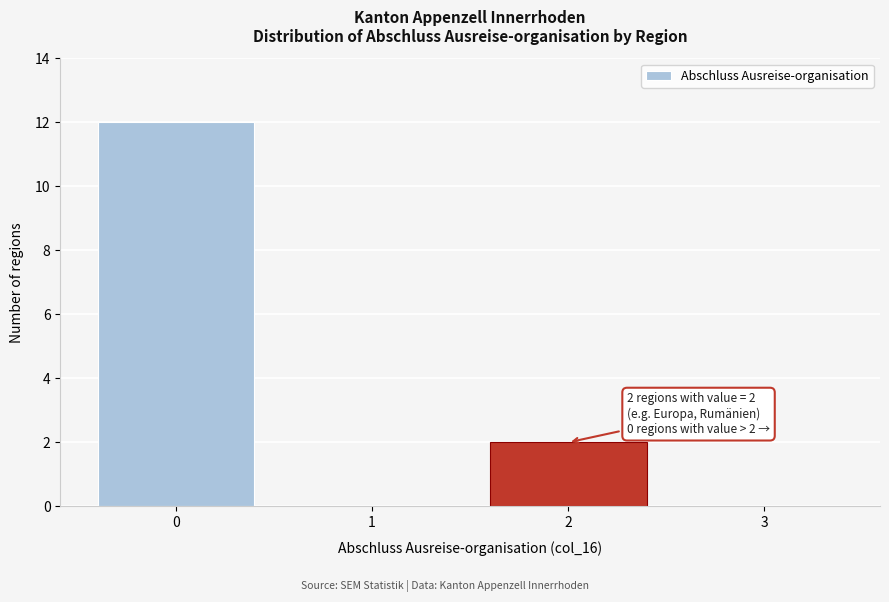

Over which range of the x-axis is the bar tallest?

-0.5 to 0.5